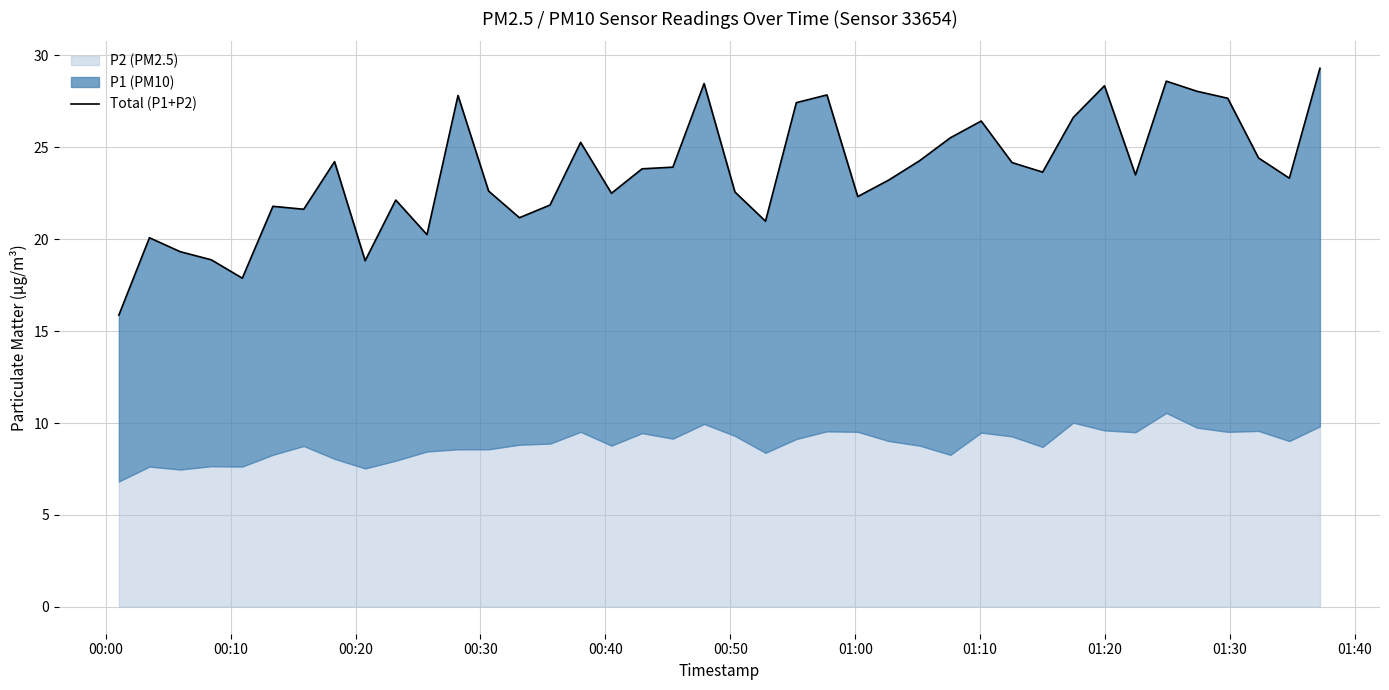

How many data points does each series have?

40